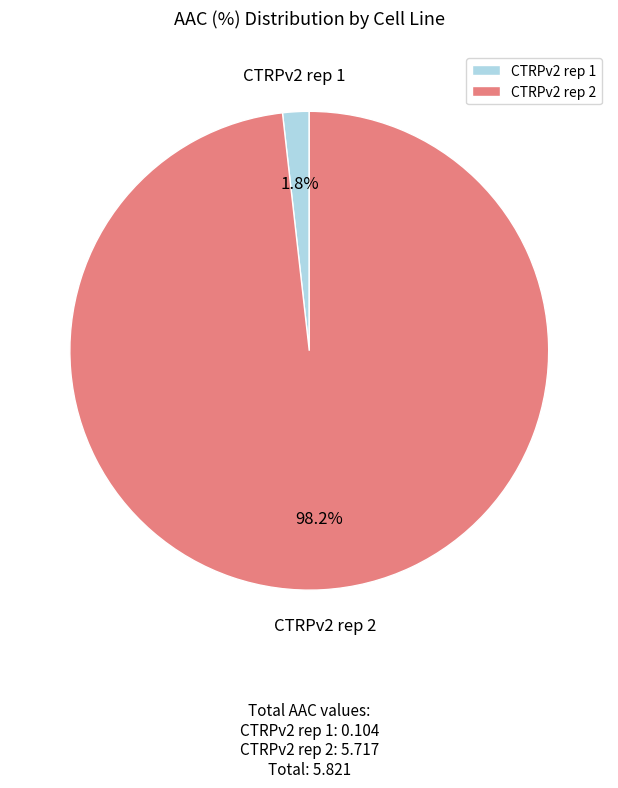

What is the largest slice in the pie chart?

CTRPv2 rep 2